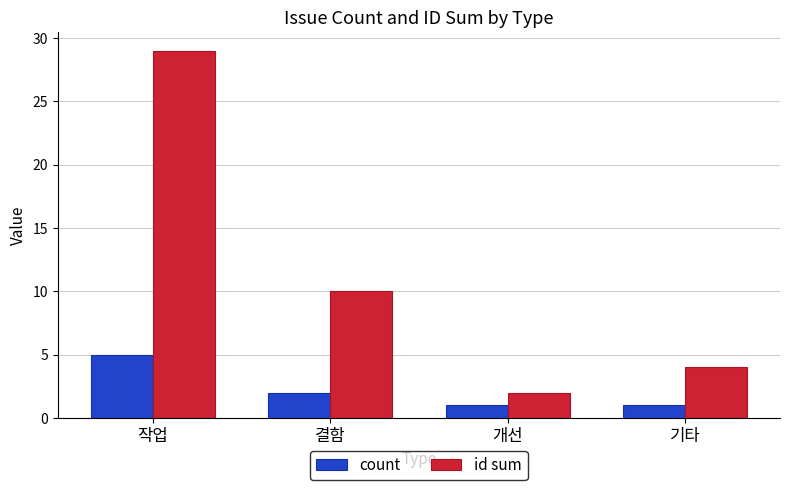

Are the bars grouped side by side (vs. stacked)?

Yes